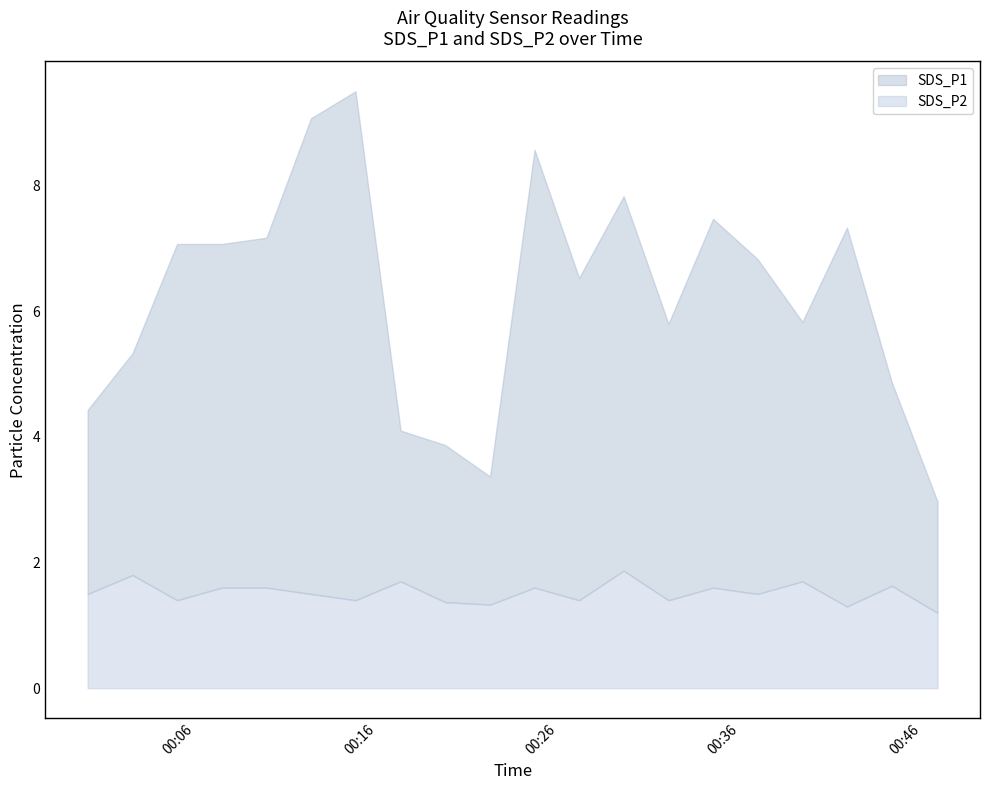

Reading left to right, list all the values displayed in this chart.

SDS_P1: 4.4	5.3	7.1	7.1	7.2	9.1	9.5	4.1	3.9	3.4	8.6	6.5	7.8	5.8	7.5	6.8	5.8	7.3	4.9	3.0
SDS_P2: 1.5	1.8	1.4	1.6	1.6	1.5	1.4	1.7	1.4	1.3	1.6	1.4	1.9	1.4	1.6	1.5	1.7	1.3	1.6	1.2